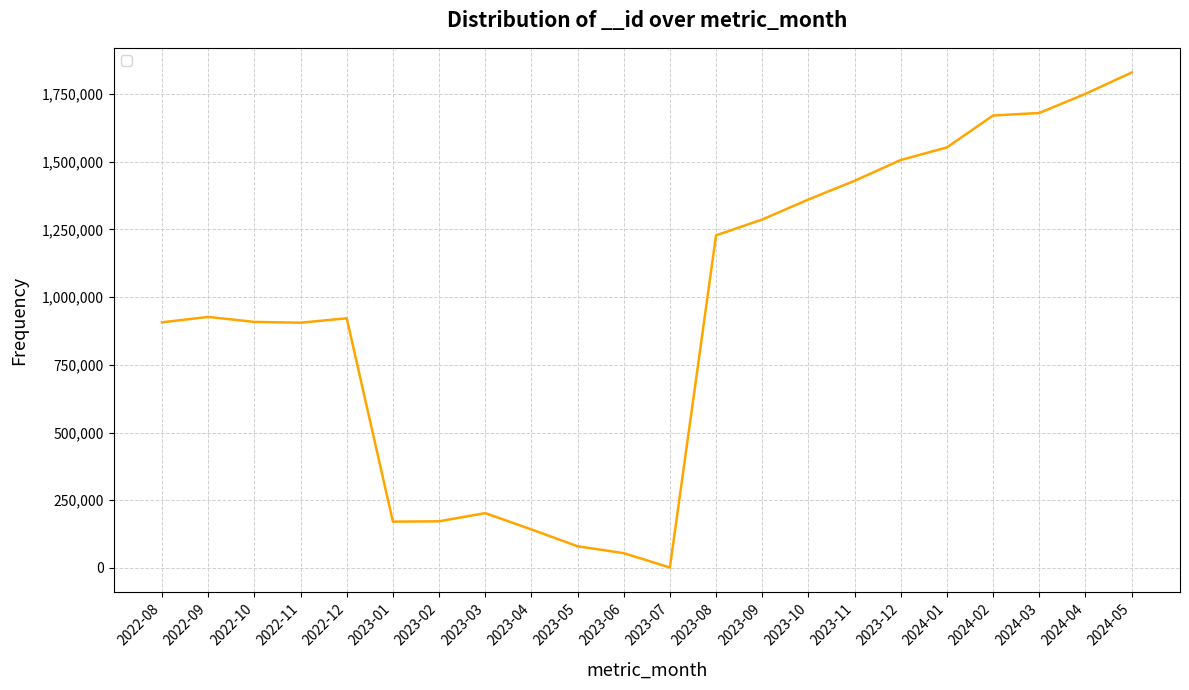

The chart shows a value of 453280 at 2024-01. True or false?

False